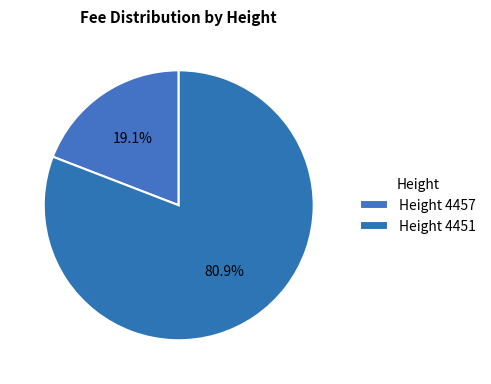

To the nearest percent, what percentage of the pie is Height 4451?

81%